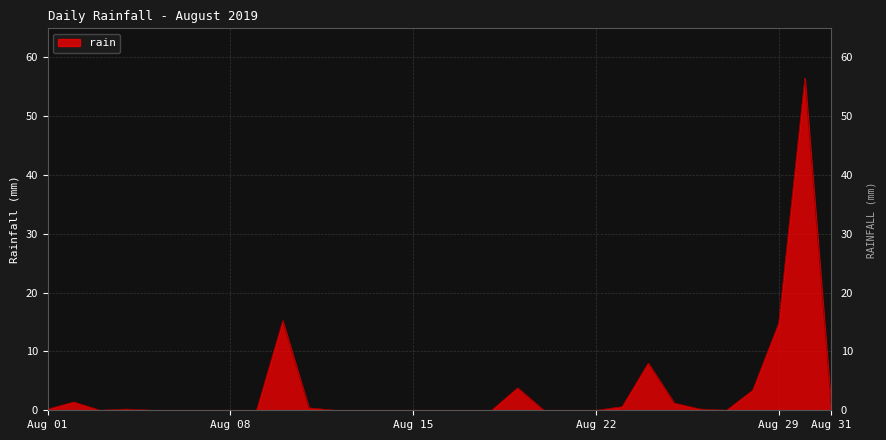

What is the difference between the maximum and minimum values?

56.4